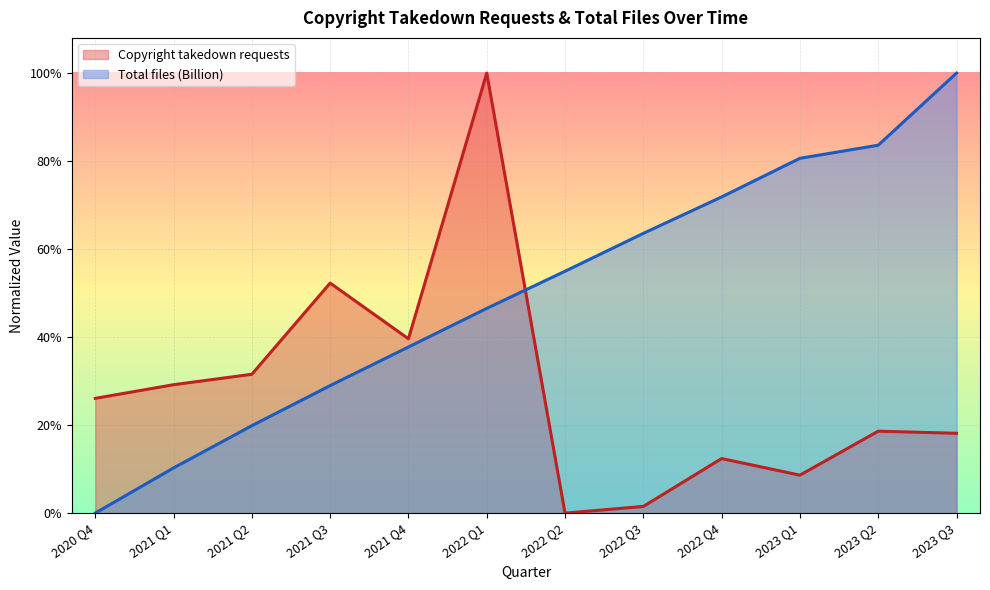

Is the value of Total files (Billion) at 2020 Q4 greater than the value of Copyright takedown requests at 2020 Q4?

No